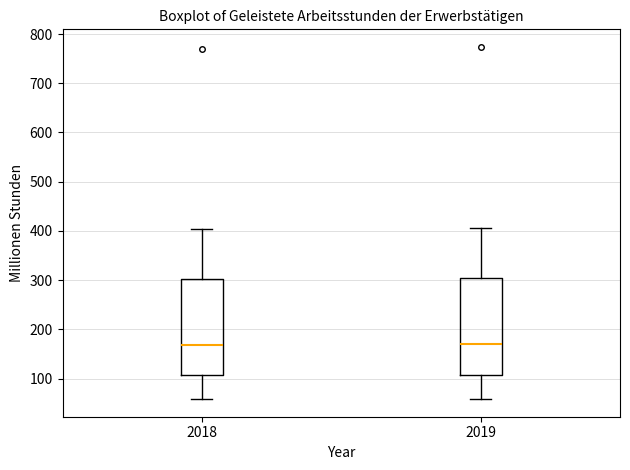

Where does the median line of the box at x = 2018 sit on the y-axis? The values are not printed on the chart, so give them approximately, as read against the axis.

170